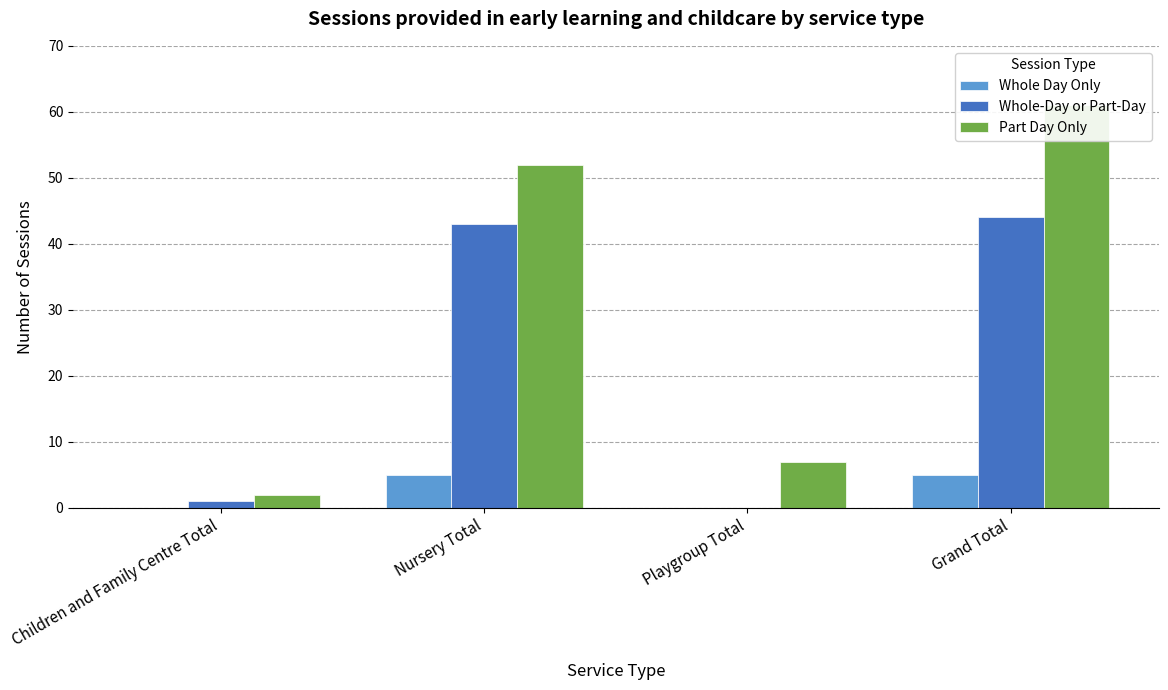

What is the spread (max minus min) of values at Grand Total?

56